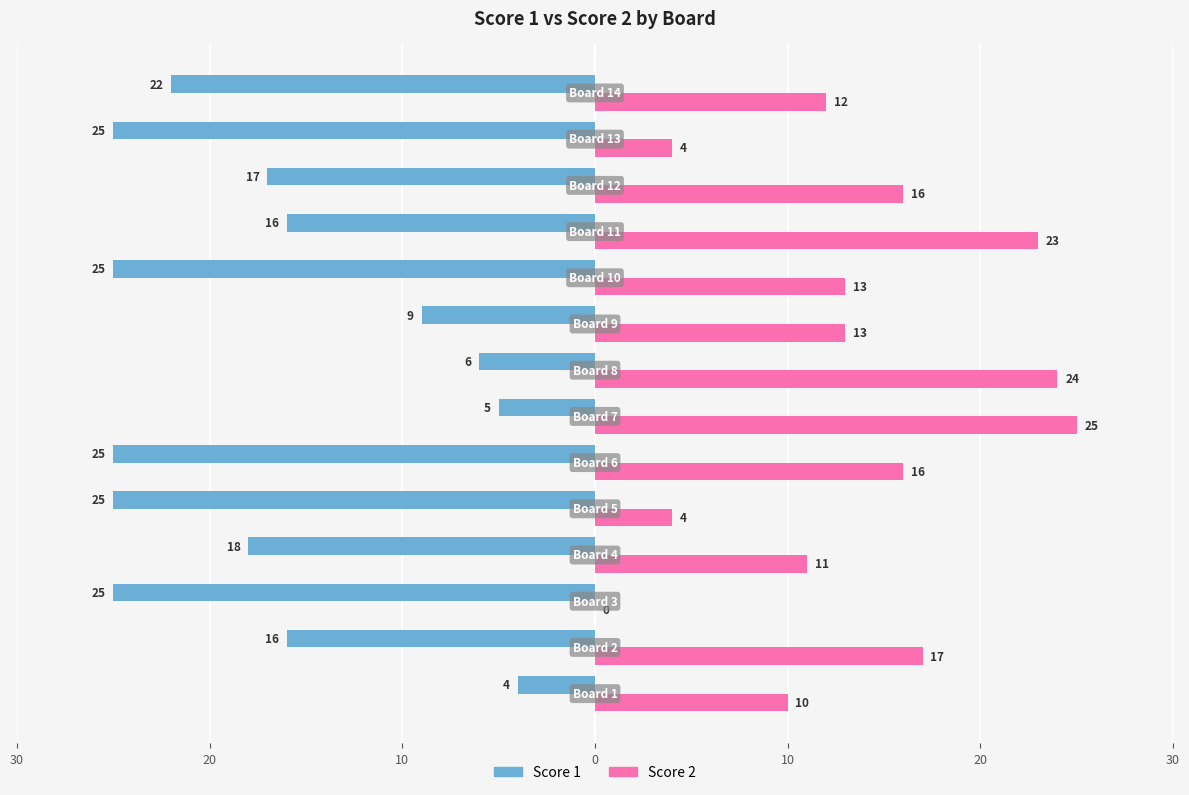

What is the average value of the Score 1 series?

-17